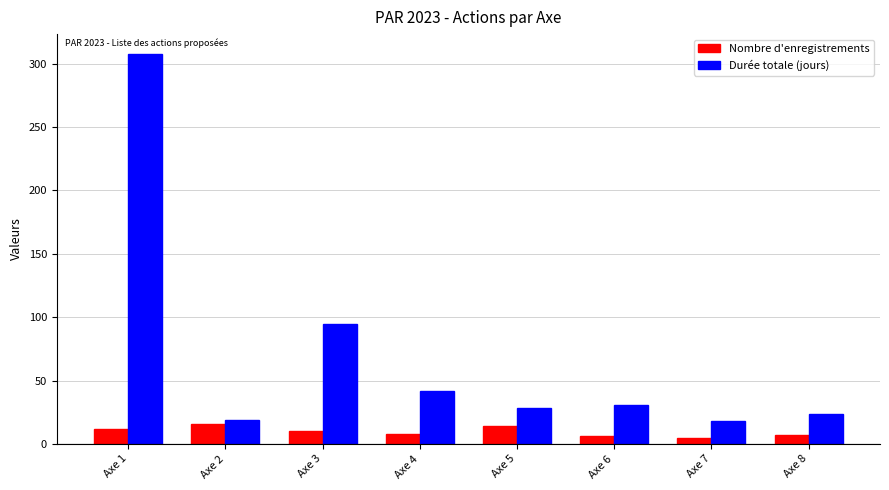

What is the greatest value displayed?

308